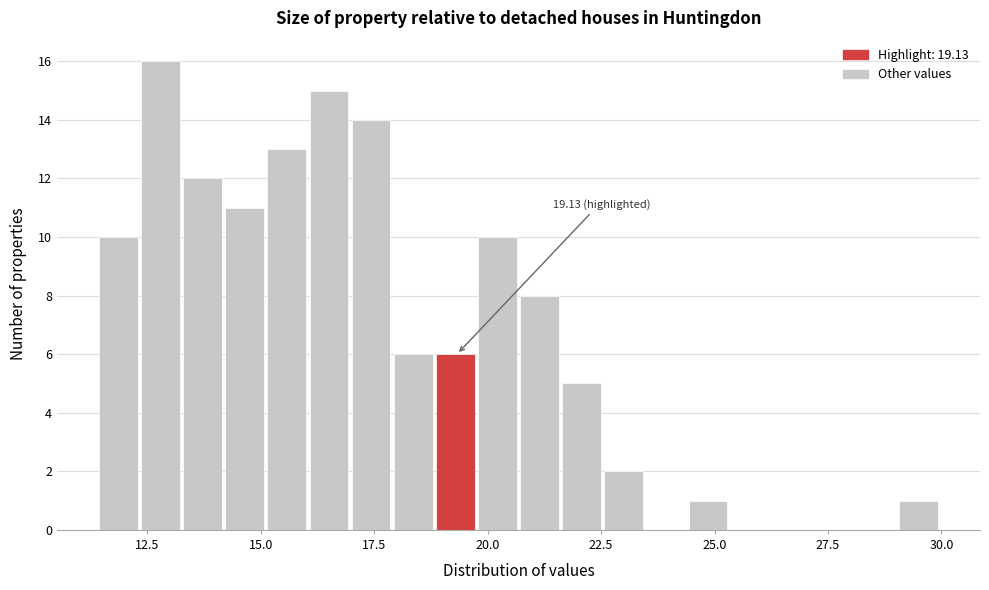

Around what value on the x-axis is the tallest bar? Give the approximate position of its centre, as read against the axis.

13.0